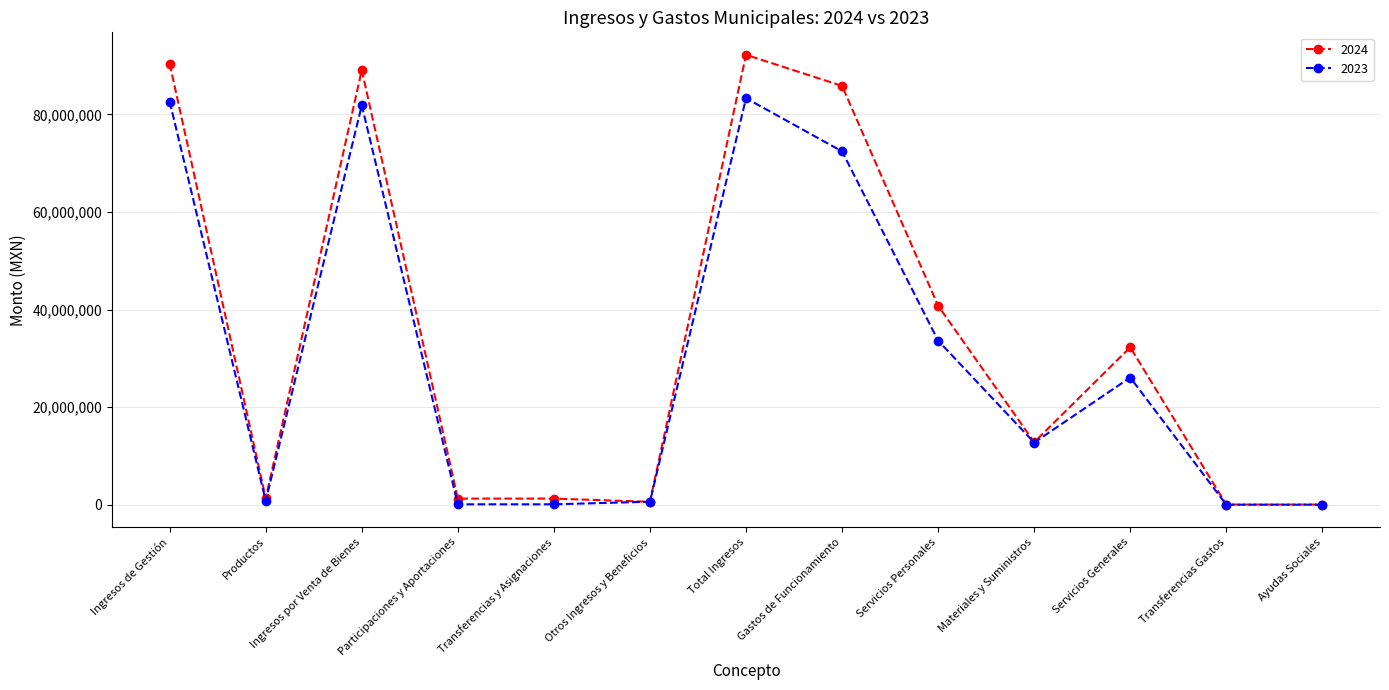

What position from the right is Productos?

12